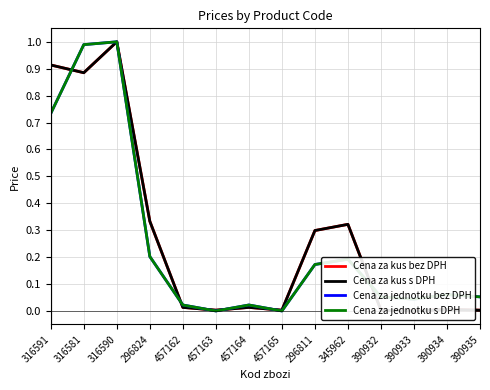

Rank the series by their maximum value, from highest to lowest.

Cena za kus bez DPH, Cena za kus s DPH, Cena za jednotku bez DPH, Cena za jednotku s DPH